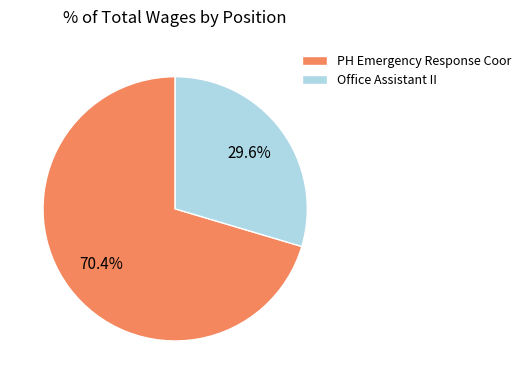

Which has a higher value, PH Emergency Response Coor or Office Assistant II?

PH Emergency Response Coor